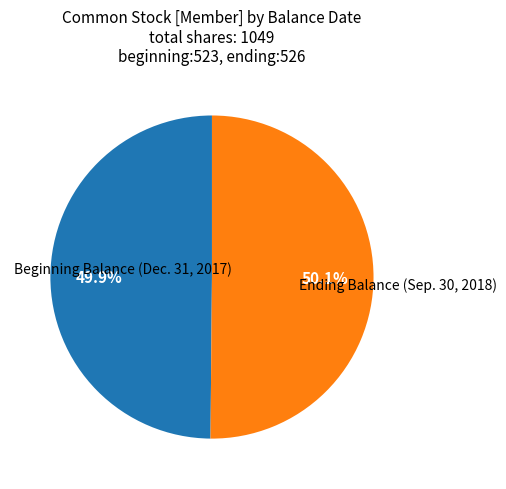

To the nearest percent, what is the combined percentage of Beginning Balance (Dec. 31, 2017) and Ending Balance (Sep. 30, 2018)?

100%